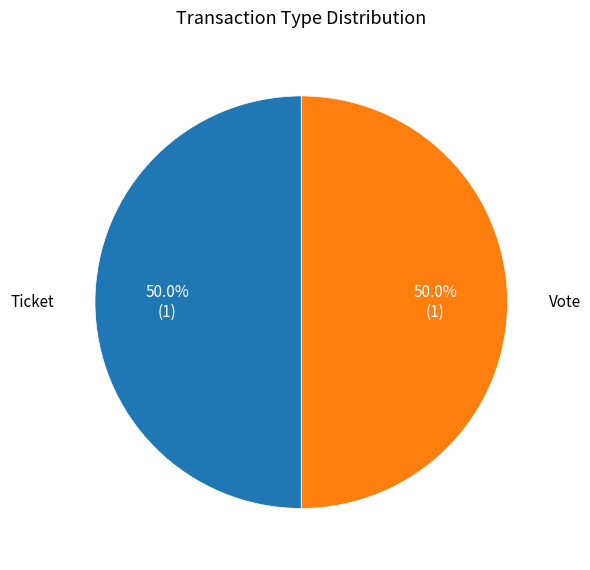

Combined, what portion of the pie is Vote and Ticket?

100.0%